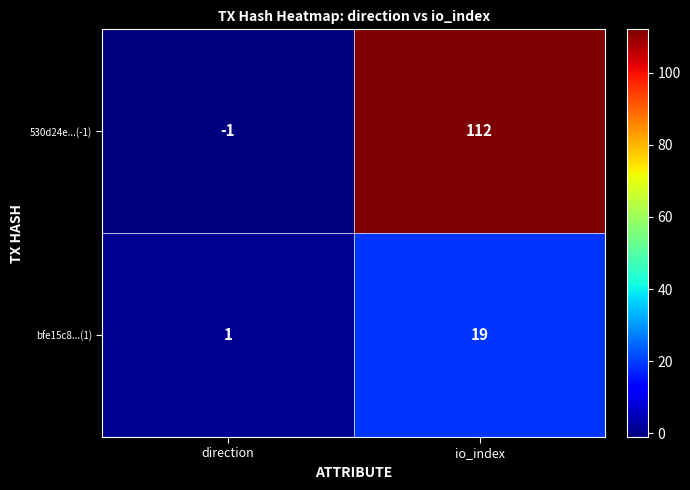

Is it true that 530d24e...(-1) equals 112 at io_index?

True